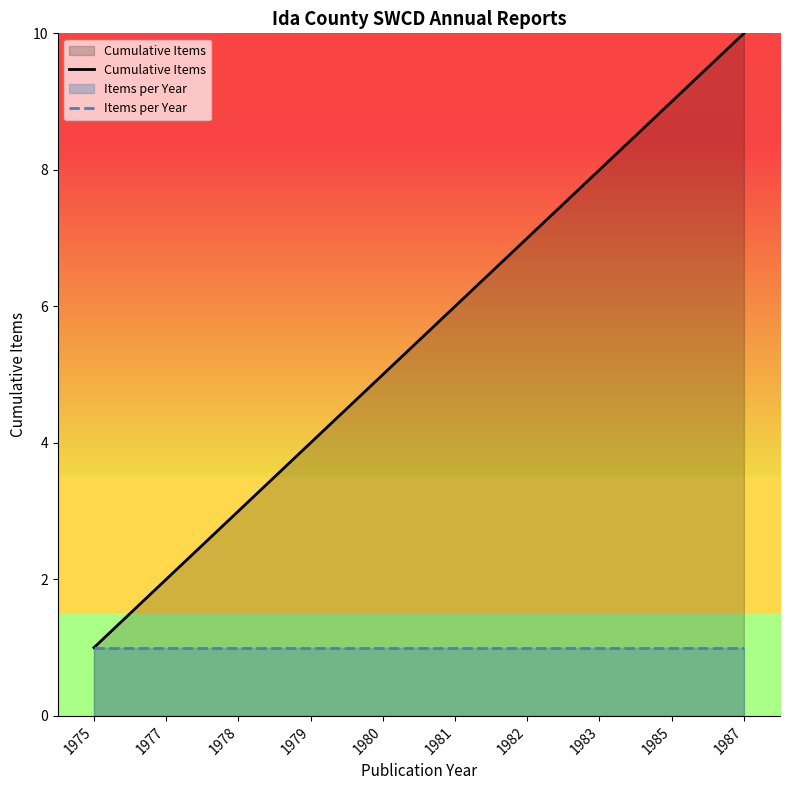

The Cumulative Items series shows 2 at 1978. True or false?

False